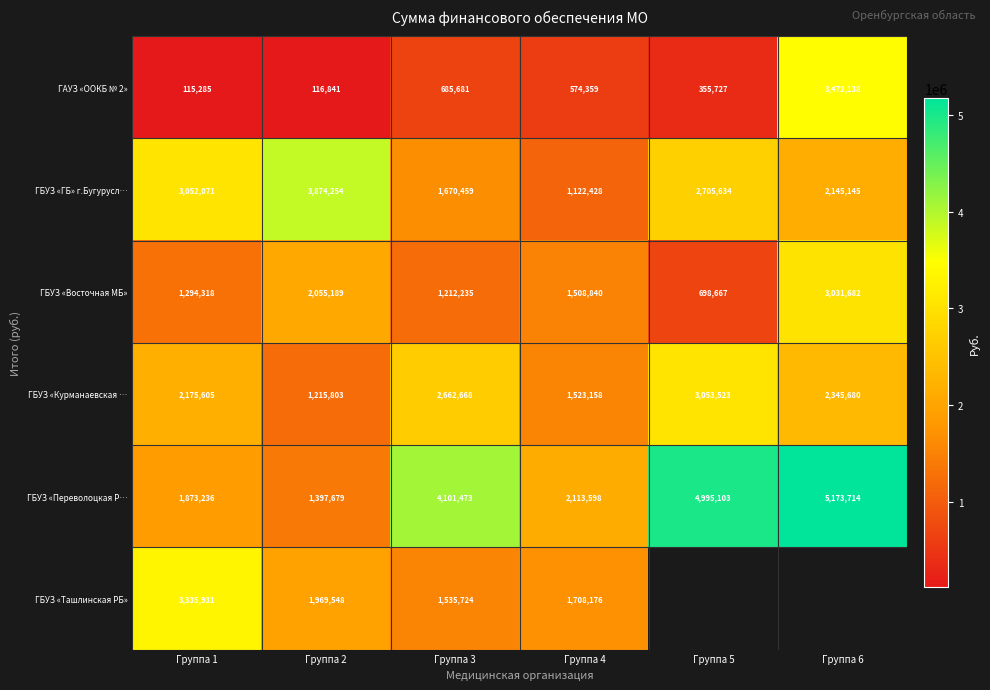

Between Группа 4 and Группа 6, which is larger?

Группа 6